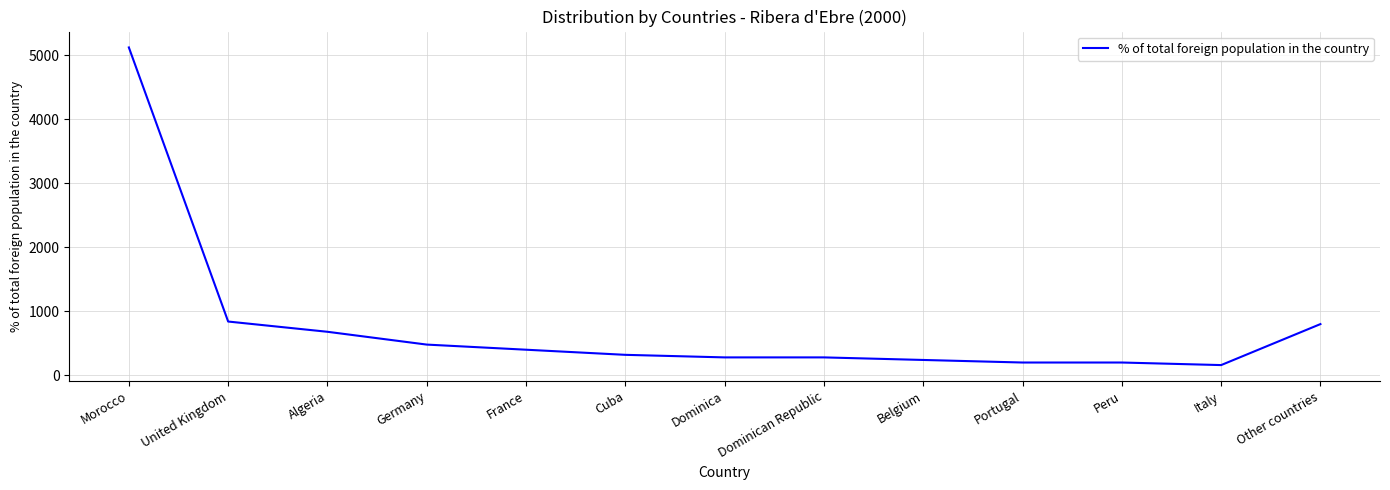

What is the approximate value at France, to the nearest 100?

400